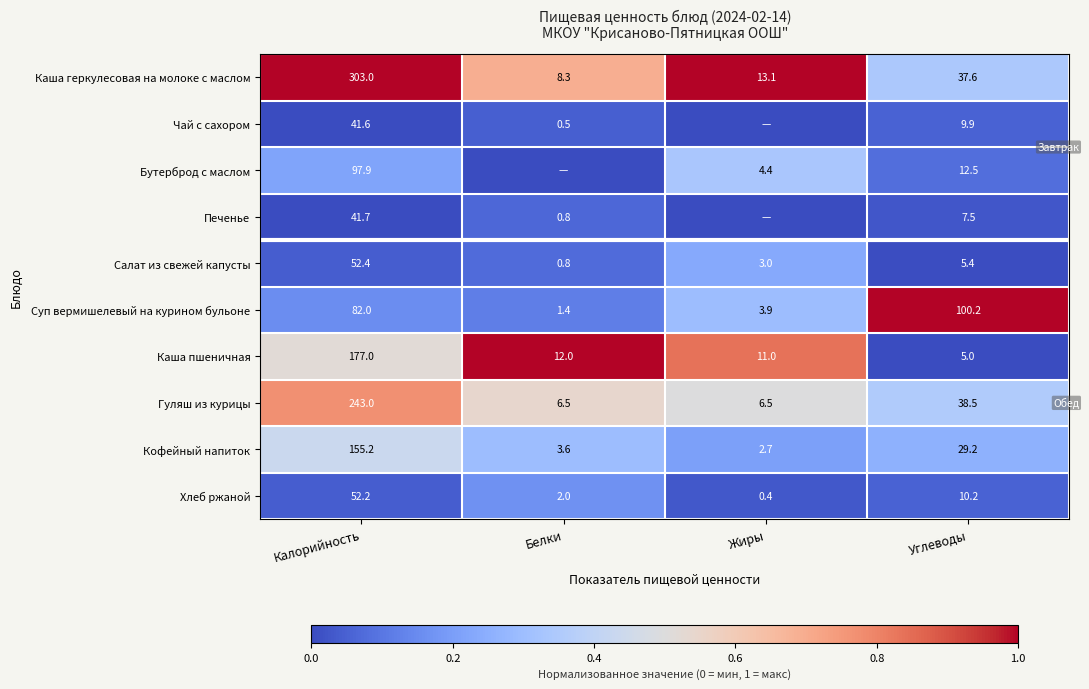

The value of Гуляш из курицы at Калорийность is 0.2. True or false?

False